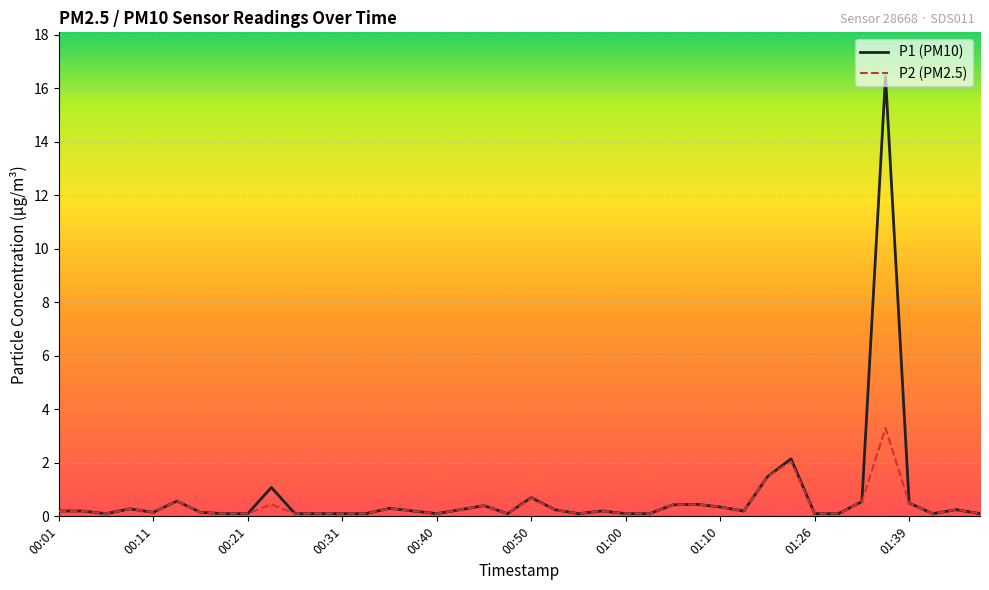

What is the minimum value for P2 (PM2.5)?

0.1